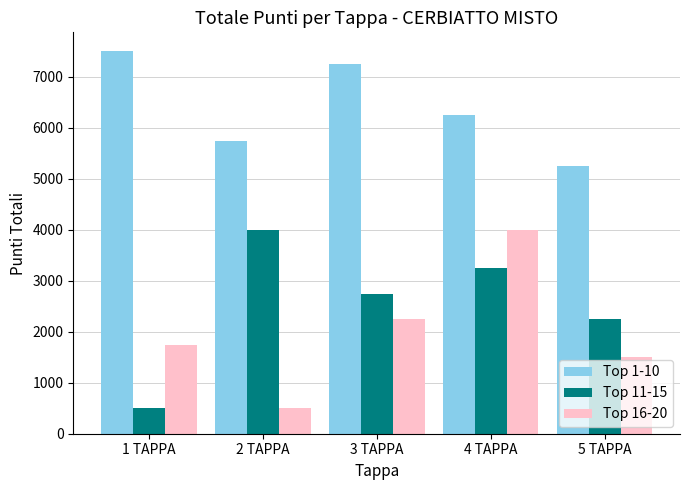

What is the value of the Top 1-10 bar at the 4th from the left?

6250